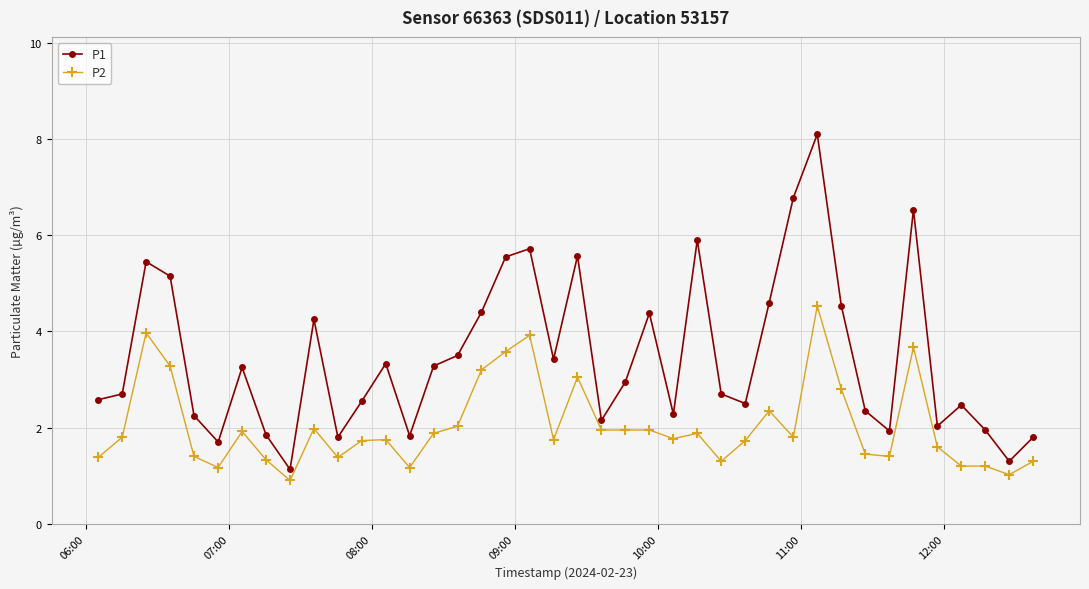

What is the lowest value of the P1 series?

1.1